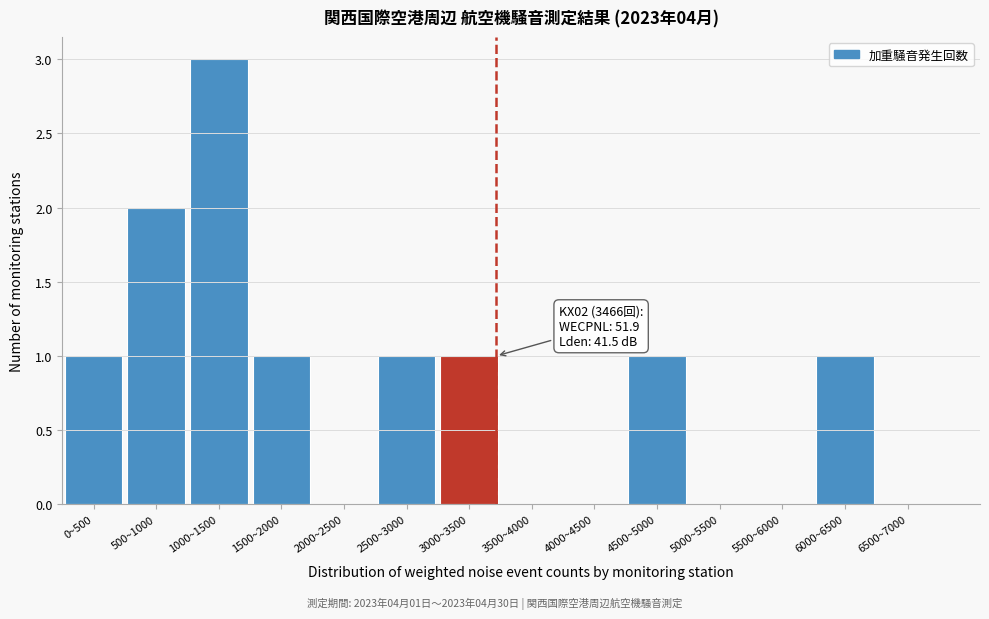

Reading right to left, what are all the values shown in this chart?

6500~7000=0	6000~6500=1	5500~6000=0	5000~5500=0	4500~5000=1	4000~4500=0	3500~4000=0	3000~3500=1	2500~3000=1	2000~2500=0	1500~2000=1	1000~1500=3	500~1000=2	0~500=1